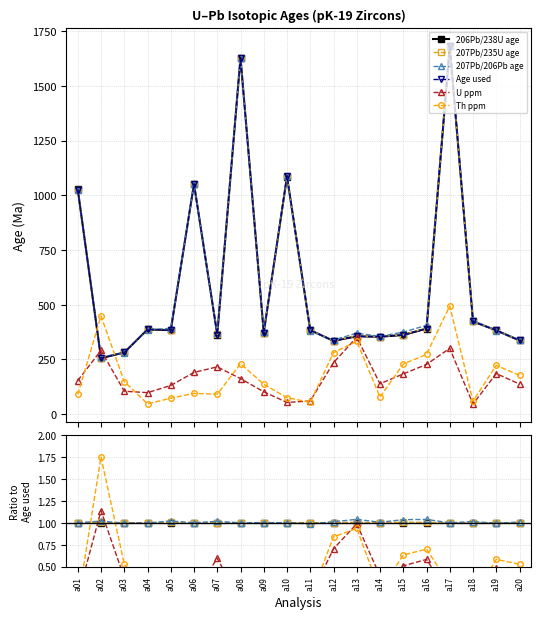

True or false: 207Pb/206Pb age has a value of 0.3 at a07.

False